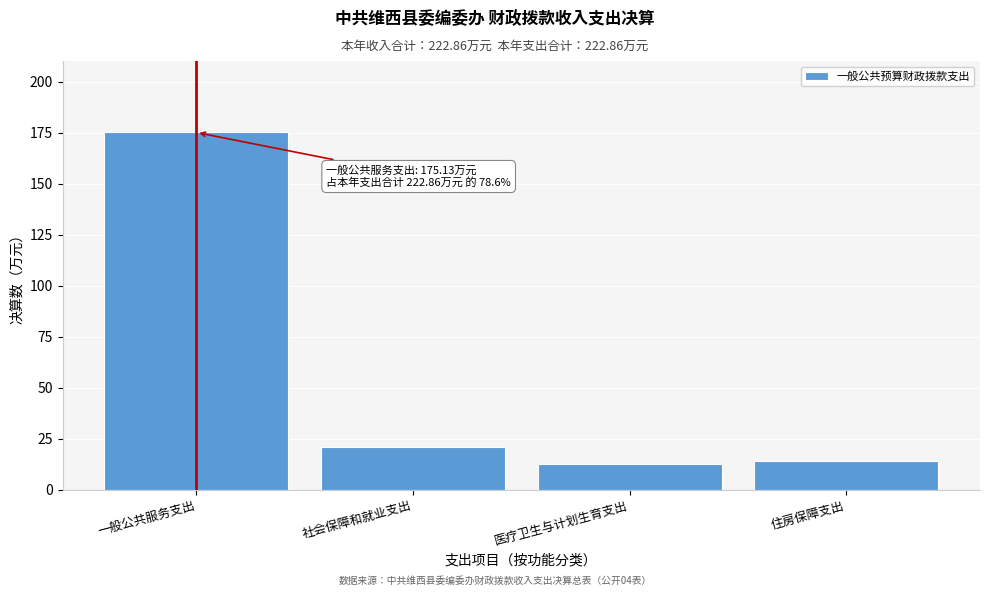

Reading left to right, list all the values displayed in this chart.

175.1	20.9	12.8	14.0